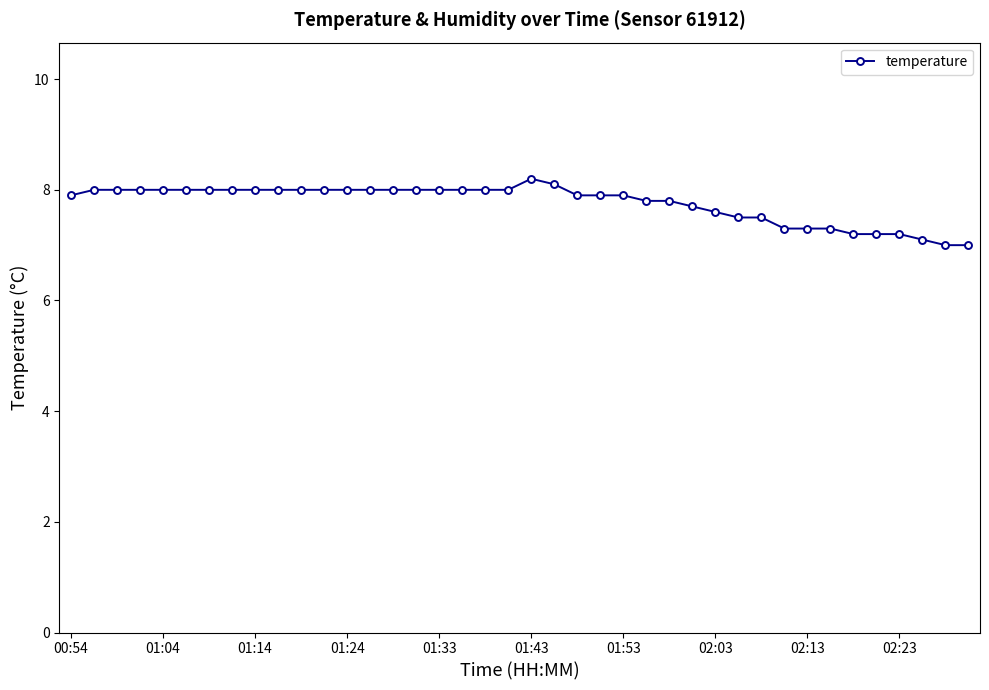

What is the value of the 33rd point from the left?

7.3